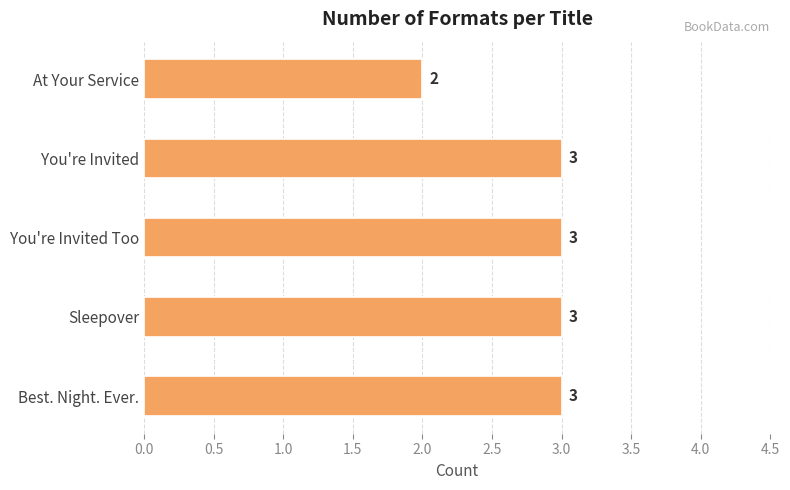

What is the smallest value displayed?

2